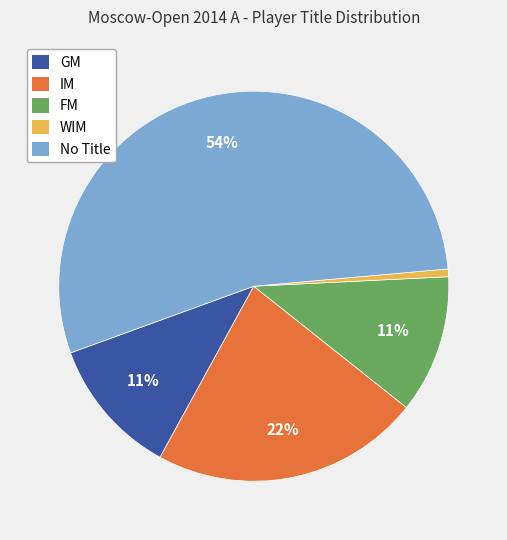

Is there a majority slice in this chart?

Yes